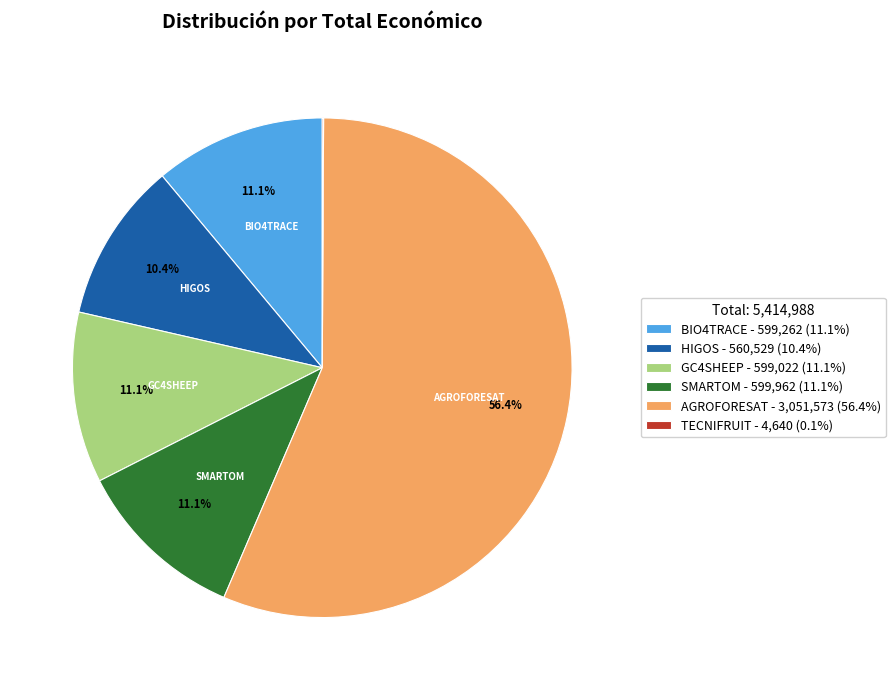

What percentage is the HIGOS slice, to the nearest percent?

10%